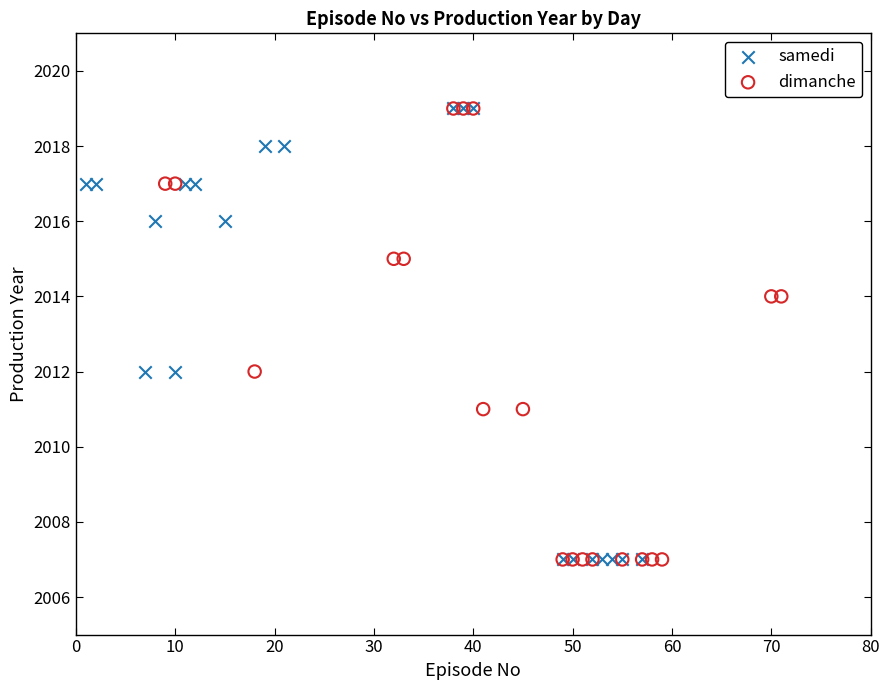

What are all the series names shown in the legend?

samedi, dimanche